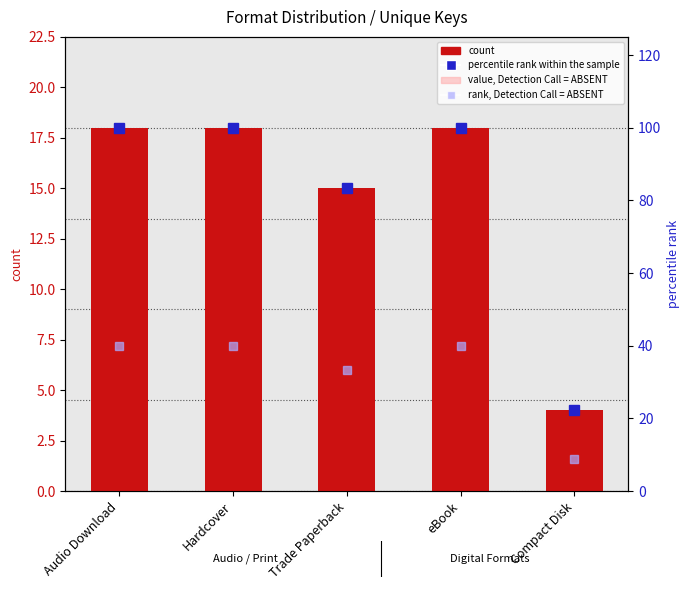

What is the approximate value of count at Compact Disk?

4.0